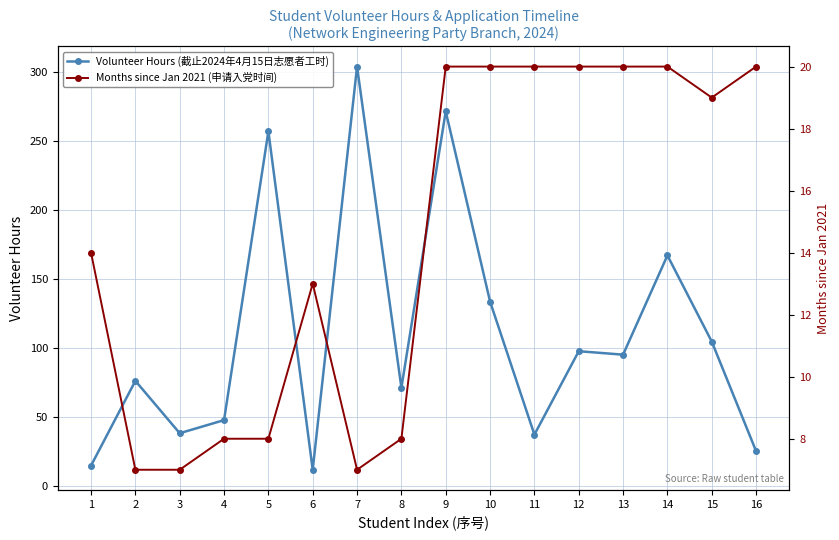

What is the value of the Volunteer Hours (截止2024年4月15日志愿者工时) point at the 10th from the left?

133.5